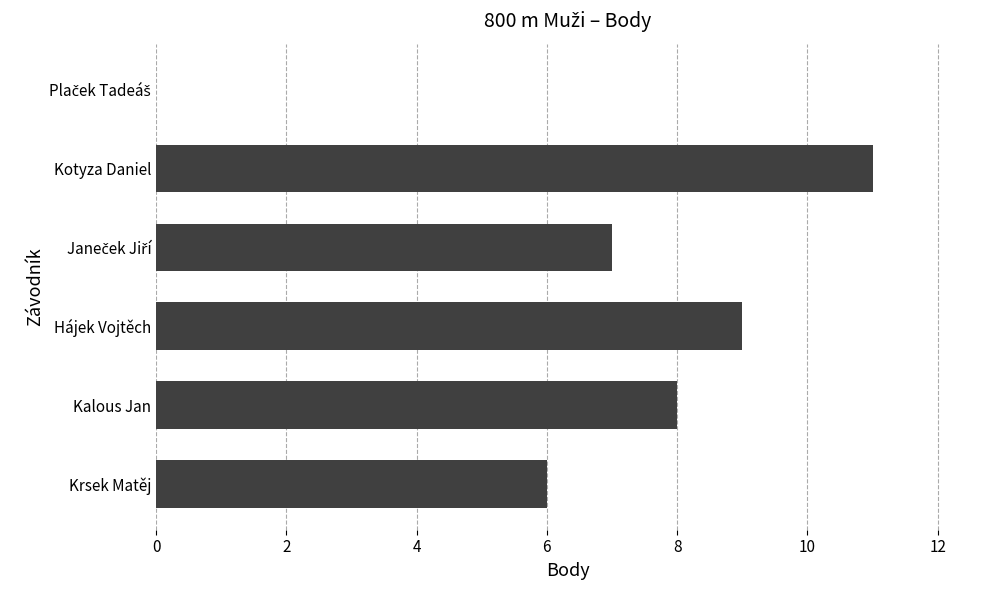

The value at Hájek Vojtěch is 3. True or false?

False